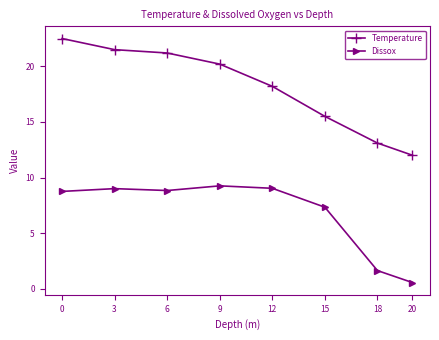

Rank the series at 3 from lowest to highest value.

Dissox, Temperature